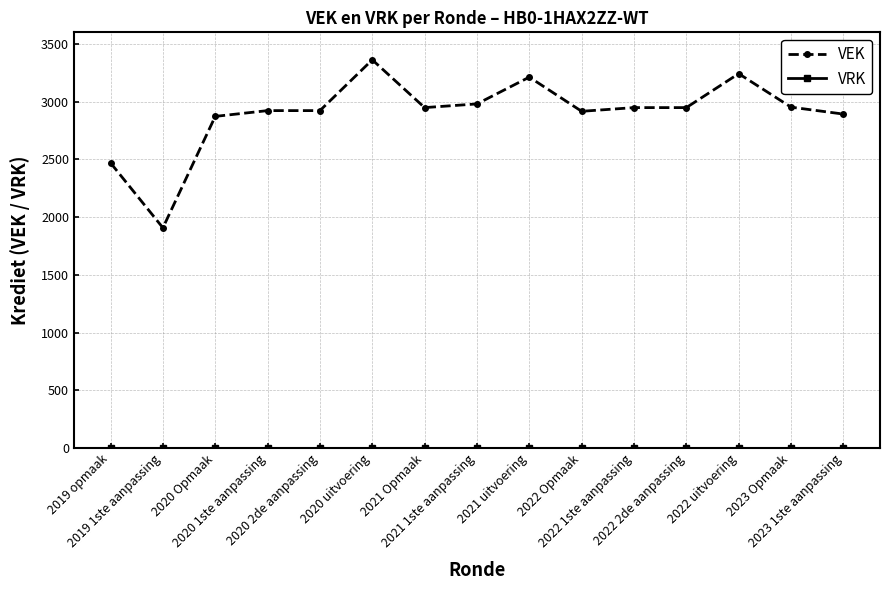

How many series are shown in this chart?

2